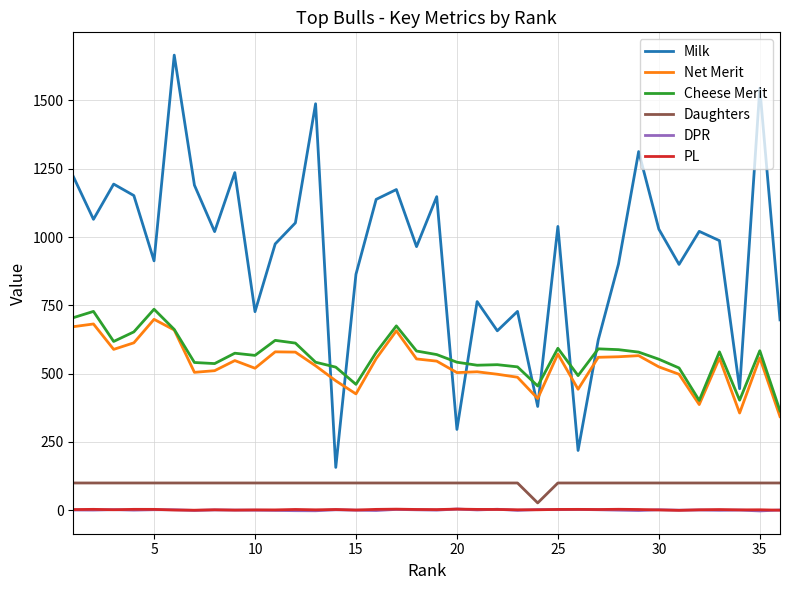

Which series has the largest range (max minus min)?

Milk